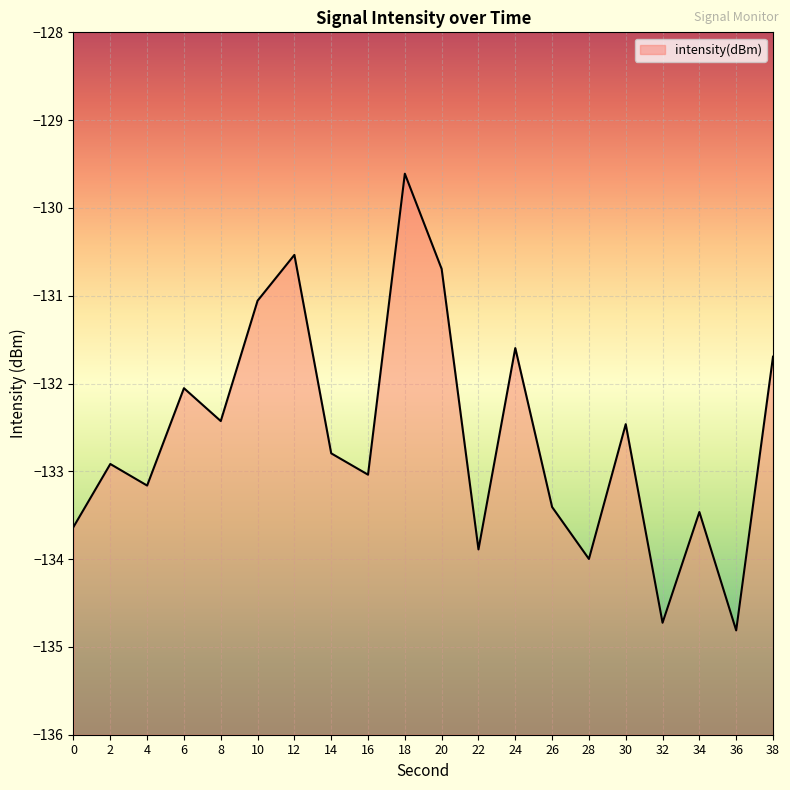

What is the average value?

-132.6